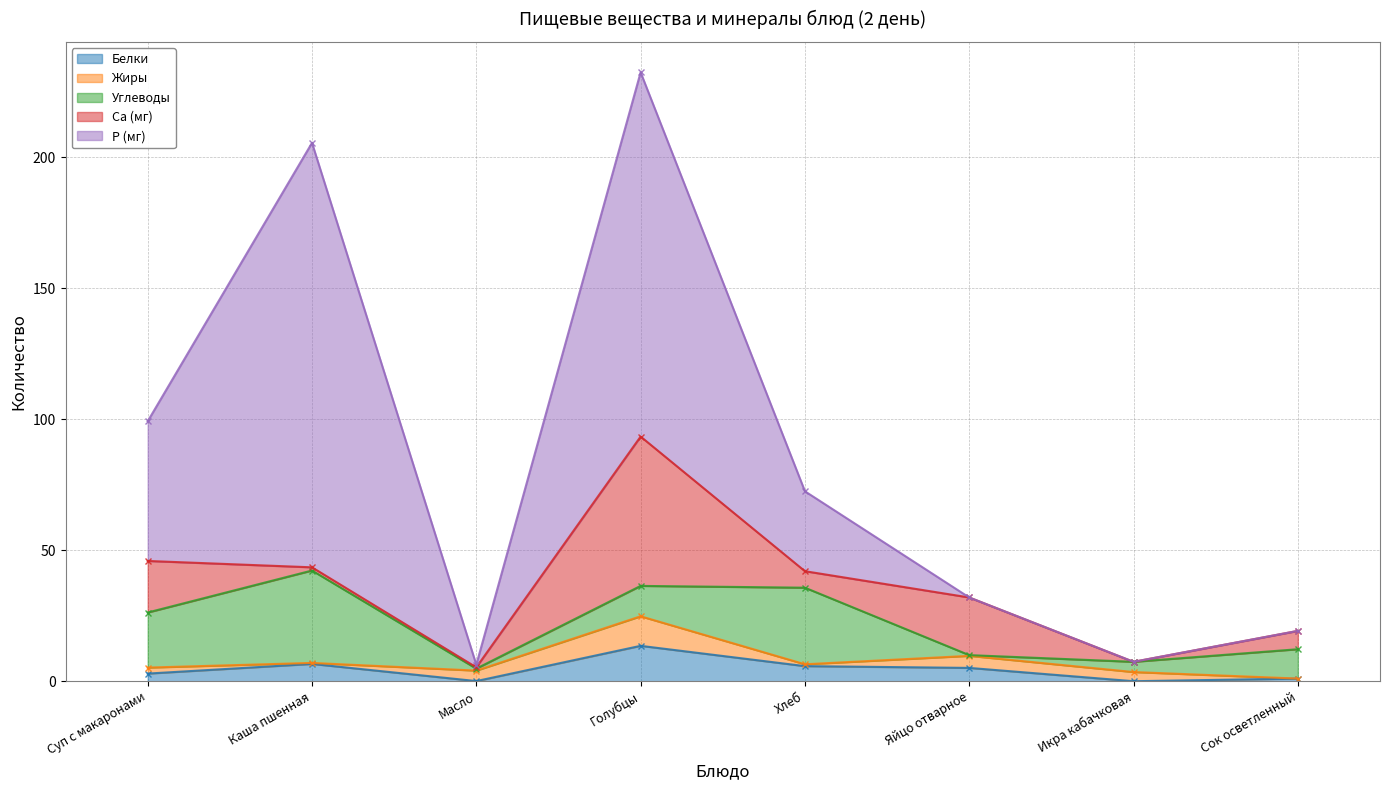

After their last crossing, which series has the higher values: Белки or Жиры?

Белки